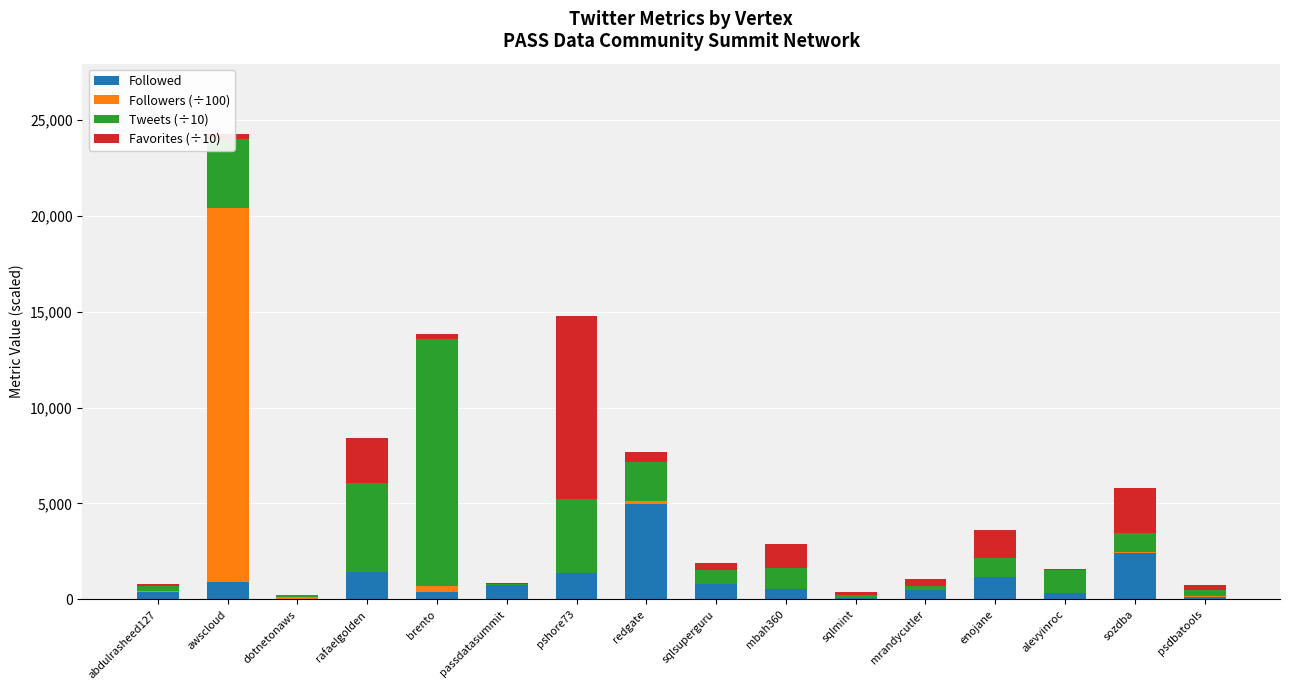

Is it true that Followed equals 782.0 at sqlsuperguru?

True